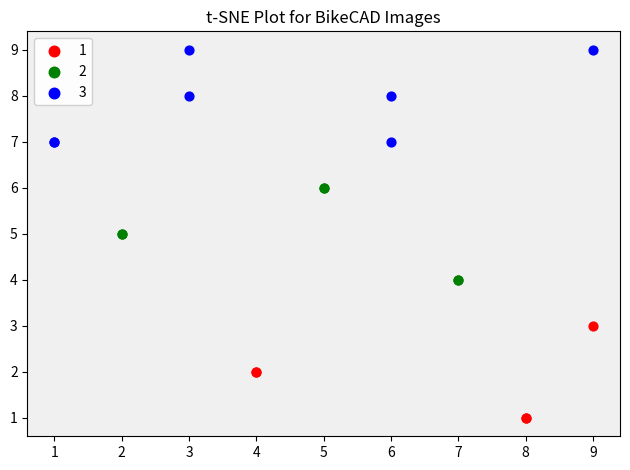

Which series contains the highest Y value?

3